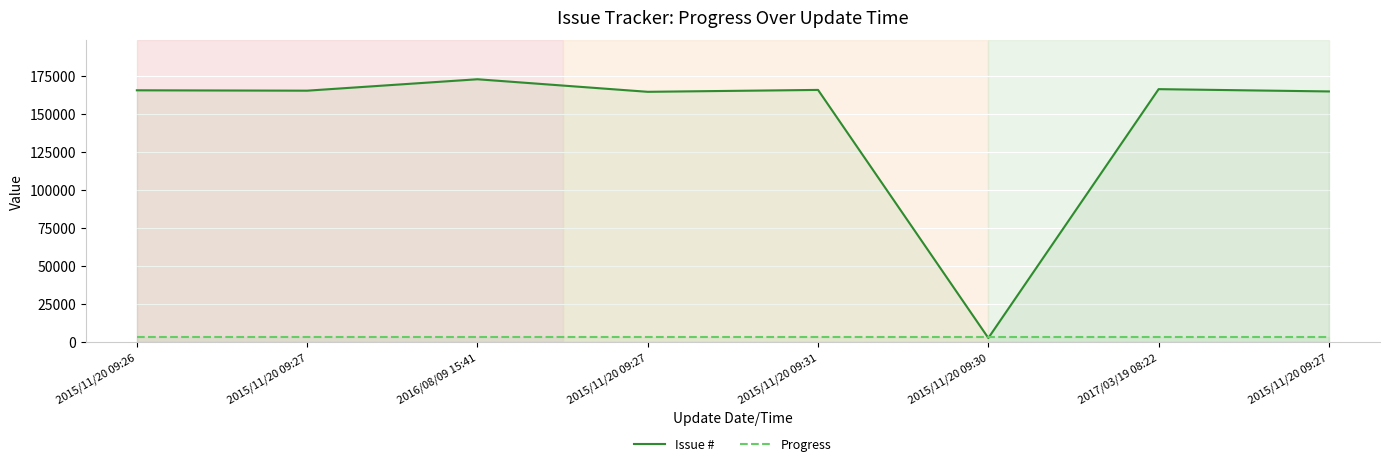

What is the smallest value displayed?

2699.0